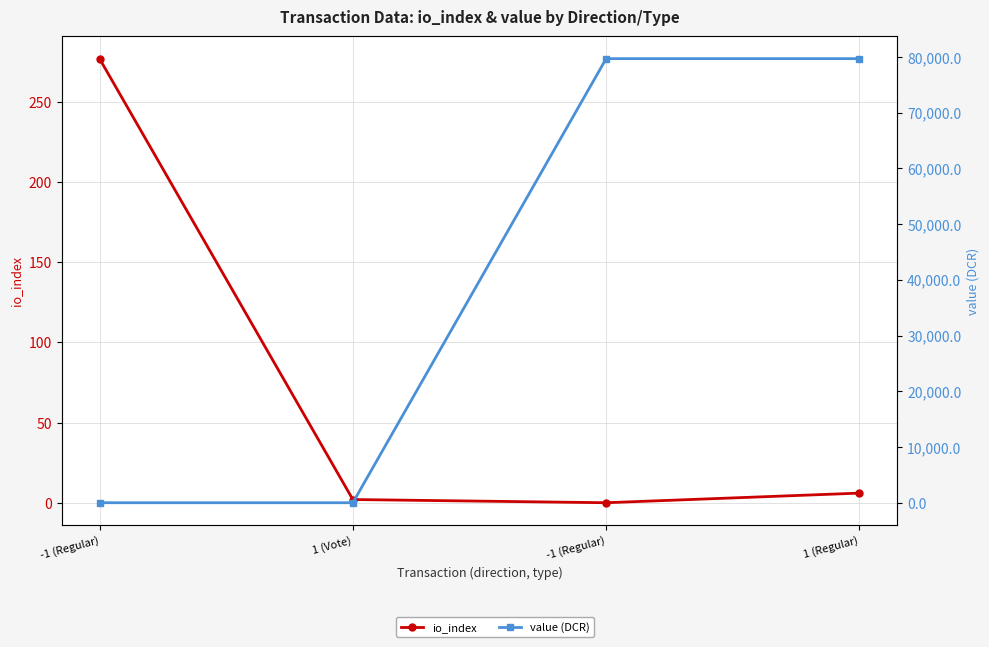

Which category has the highest value in the value (DCR) series?

-1 (Regular)